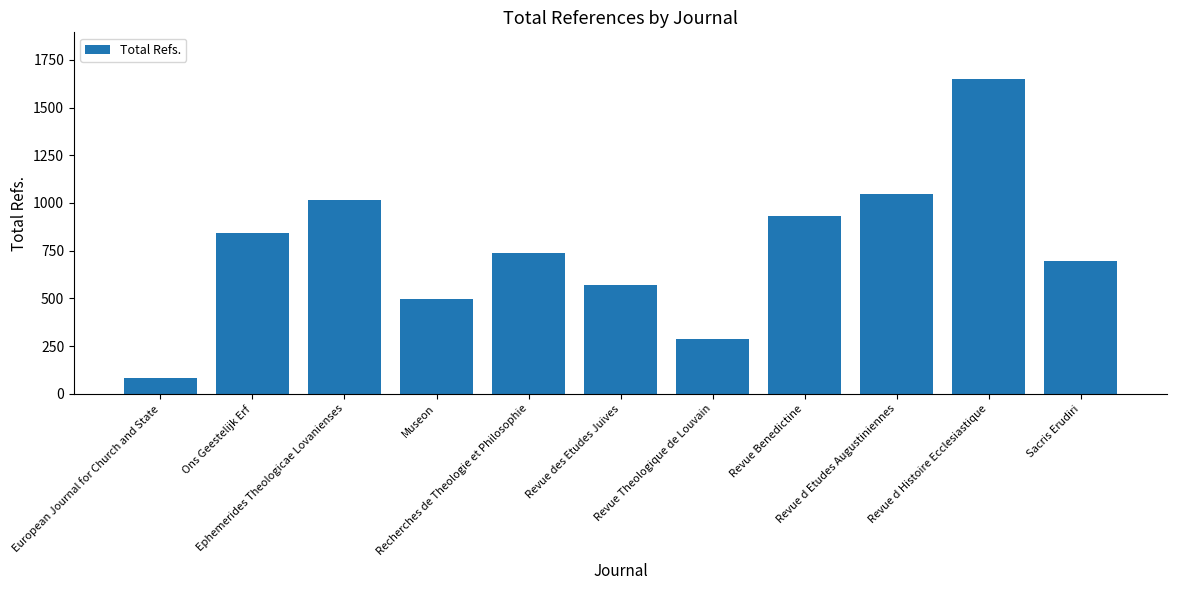

Are the bars grouped side by side (vs. stacked)?

No